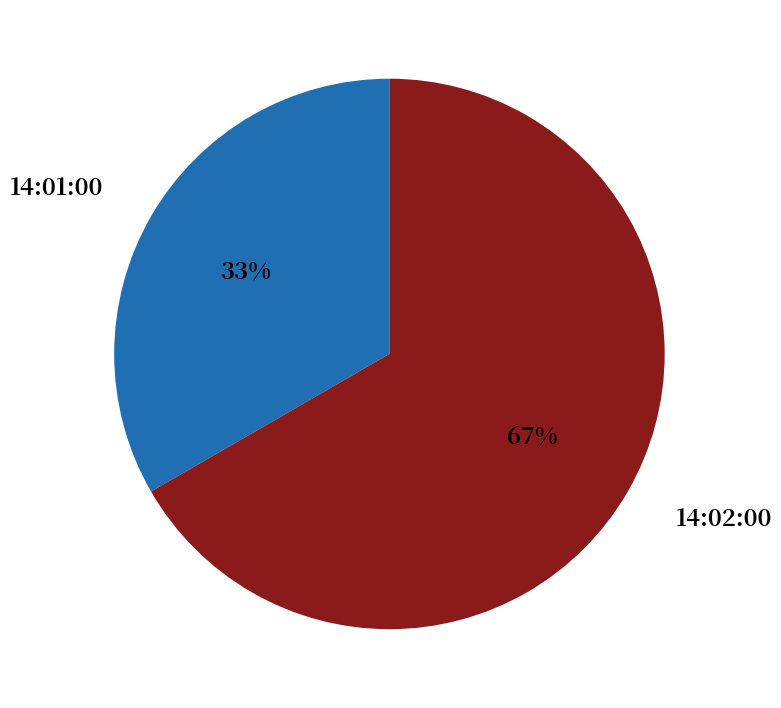

Rank the categories by value from lowest to highest.

14:01:00, 14:02:00